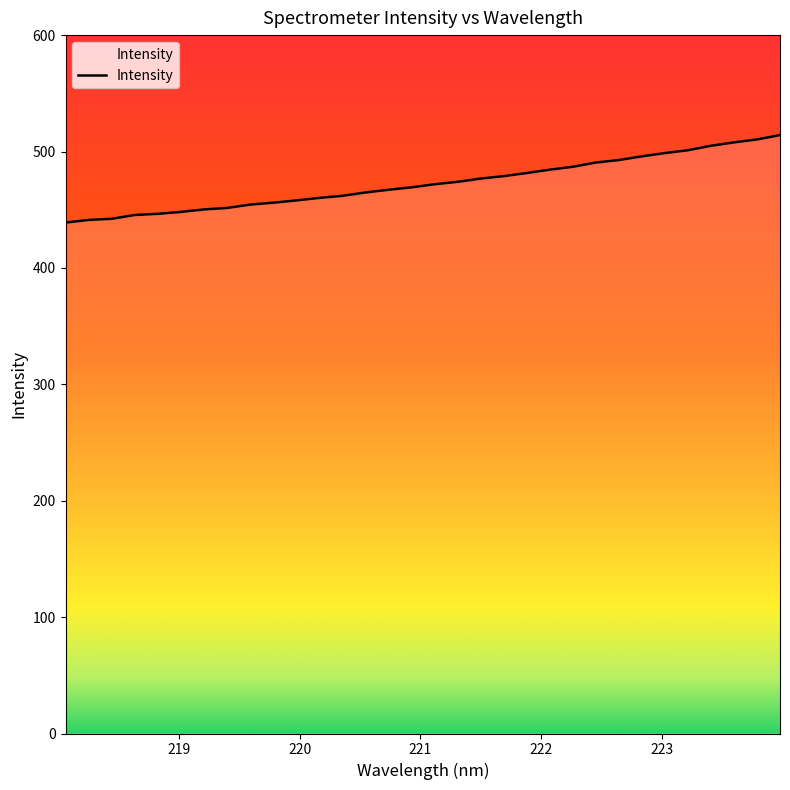

What is the greatest value displayed?

514.1